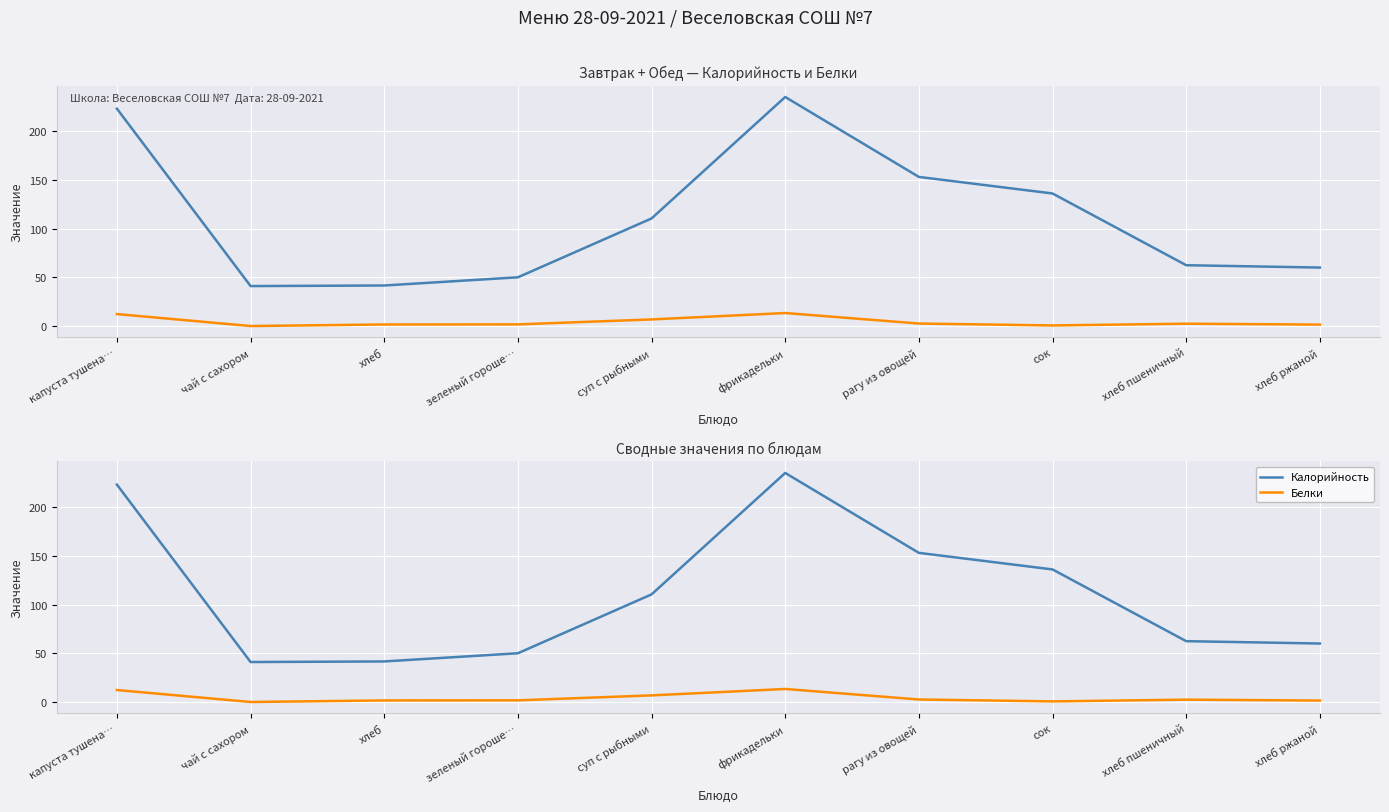

Reading left to right, what are all the values shown in this chart?

Калорийность: 223.0	41.0	41.6	50.0	110.4	235.0	153.0	136.0	62.4	60.0
Белки: 12.3	0.0	1.6	1.7	6.8	13.4	2.6	0.6	2.4	1.5